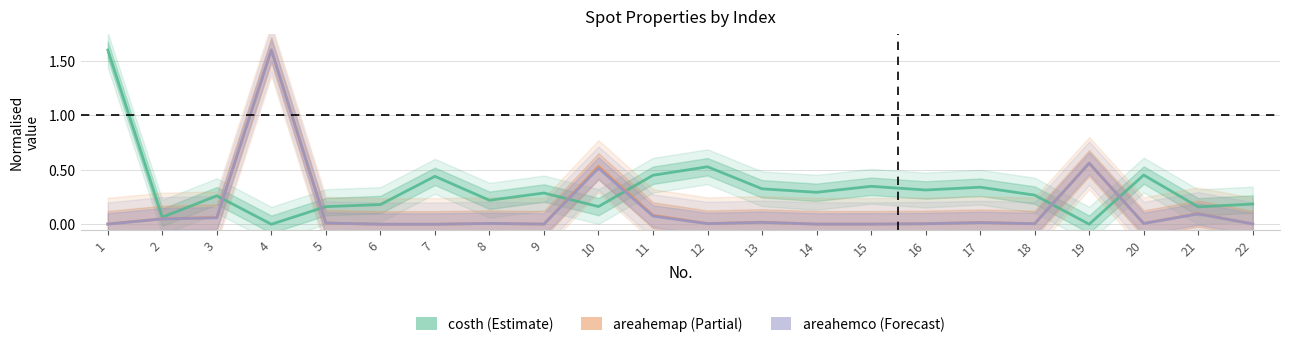

How many times do areahemap (Partial) and costh (Estimate) cross each other?

6